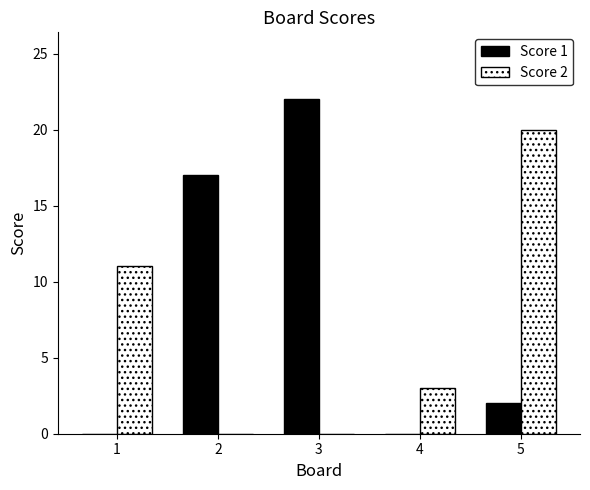

Are the bars horizontal?

No